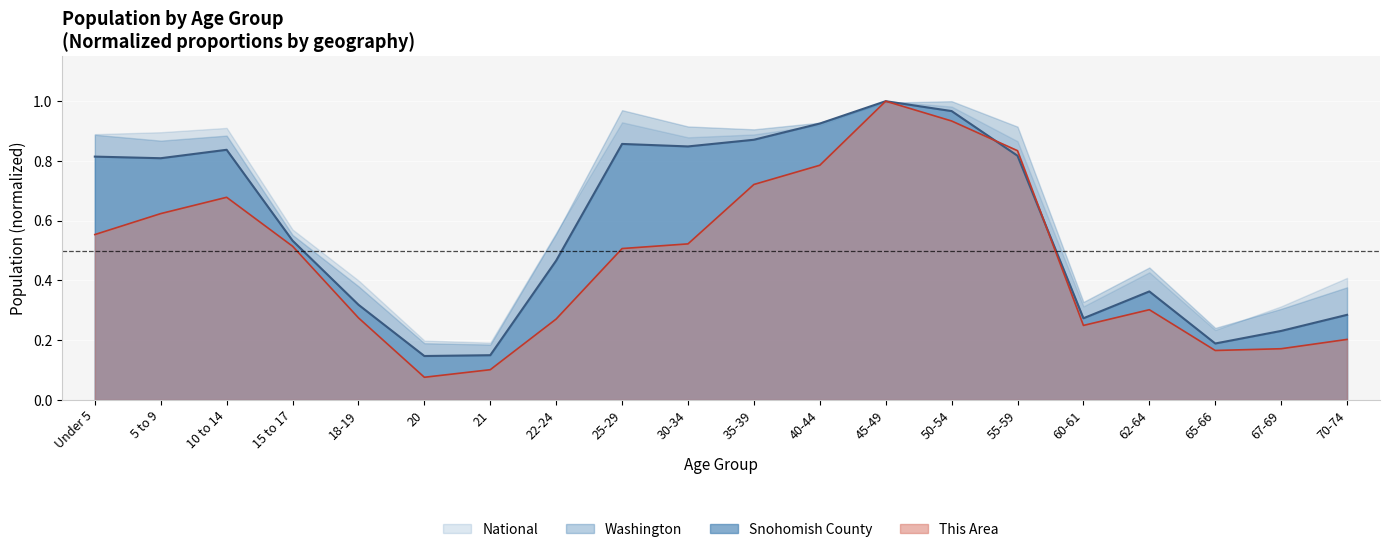

At which category is the sum across all series the highest?

45-49